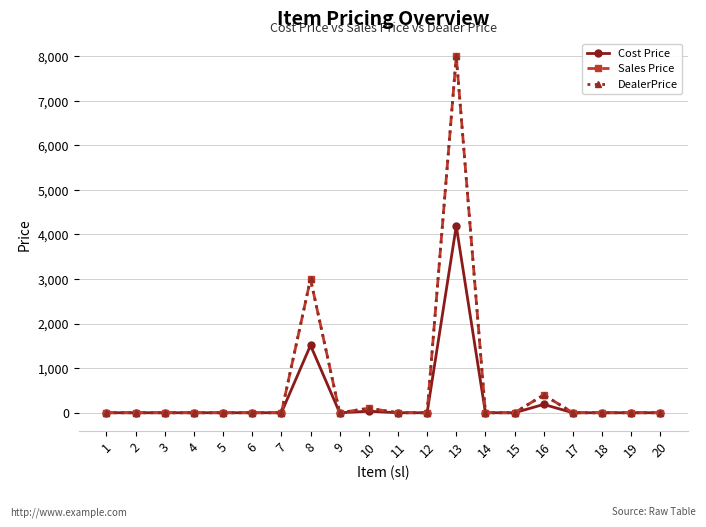

Does the chart have visible grid lines?

Yes